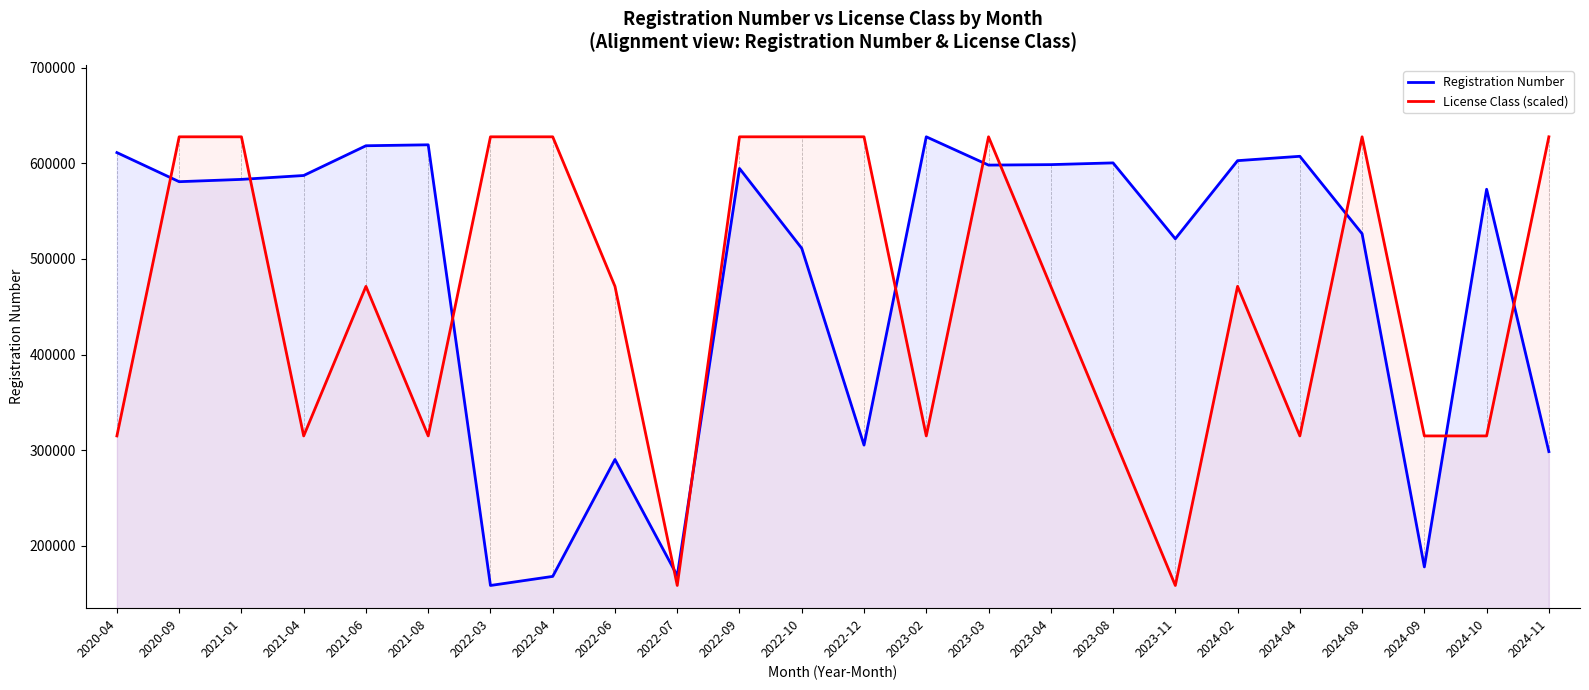

Reading left to right, transcribe all the data shown in this chart.

Registration Number: 611276.0	580829.0	583236.0	587308.0	618433.0	619421.0	158361.0	167856.0	290215.0	168599.0	594690.0	511090.0	305234.0	627782.0	598185.0	598685.0	600499.0	521089.0	602831.0	607401.0	526404.0	177773.0	572912.0	298430.0
License Class (scaled): 314834.7	627782.0	627782.0	314834.7	471308.3	314834.7	627782.0	627782.0	471308.3	158361.0	627782.0	627782.0	627782.0	314834.7	627782.0	471308.3	314834.7	158361.0	471308.3	314834.7	627782.0	314834.7	314834.7	627782.0